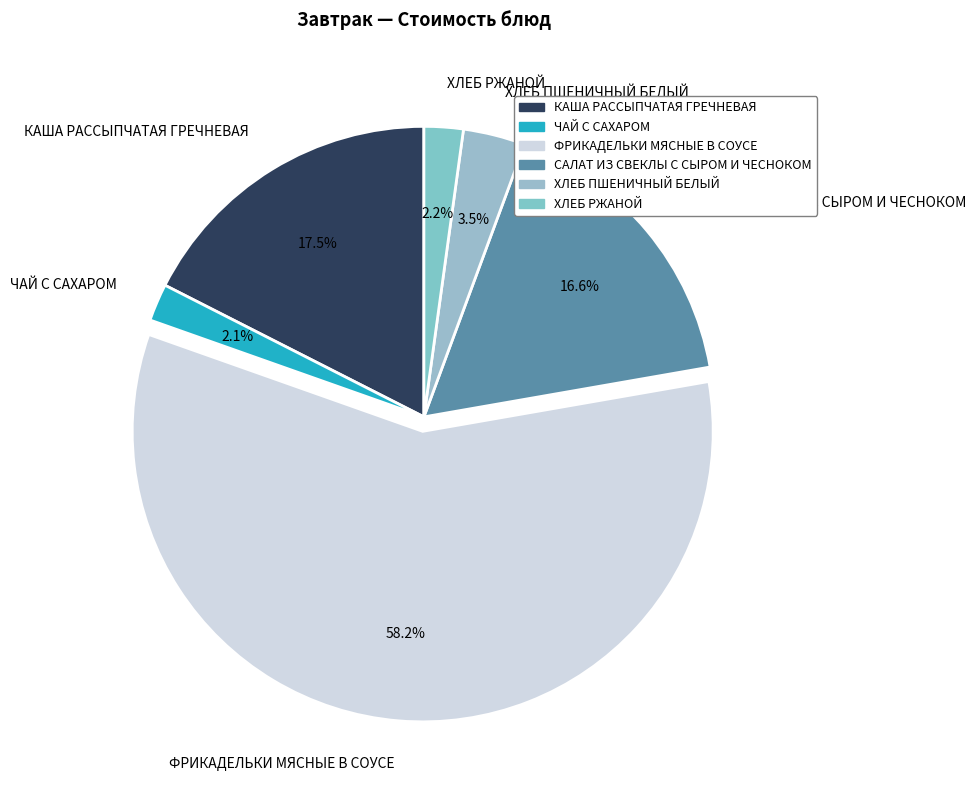

What percentage is NOT represented by ЧАЙ С САХАРОМ?

97.9%